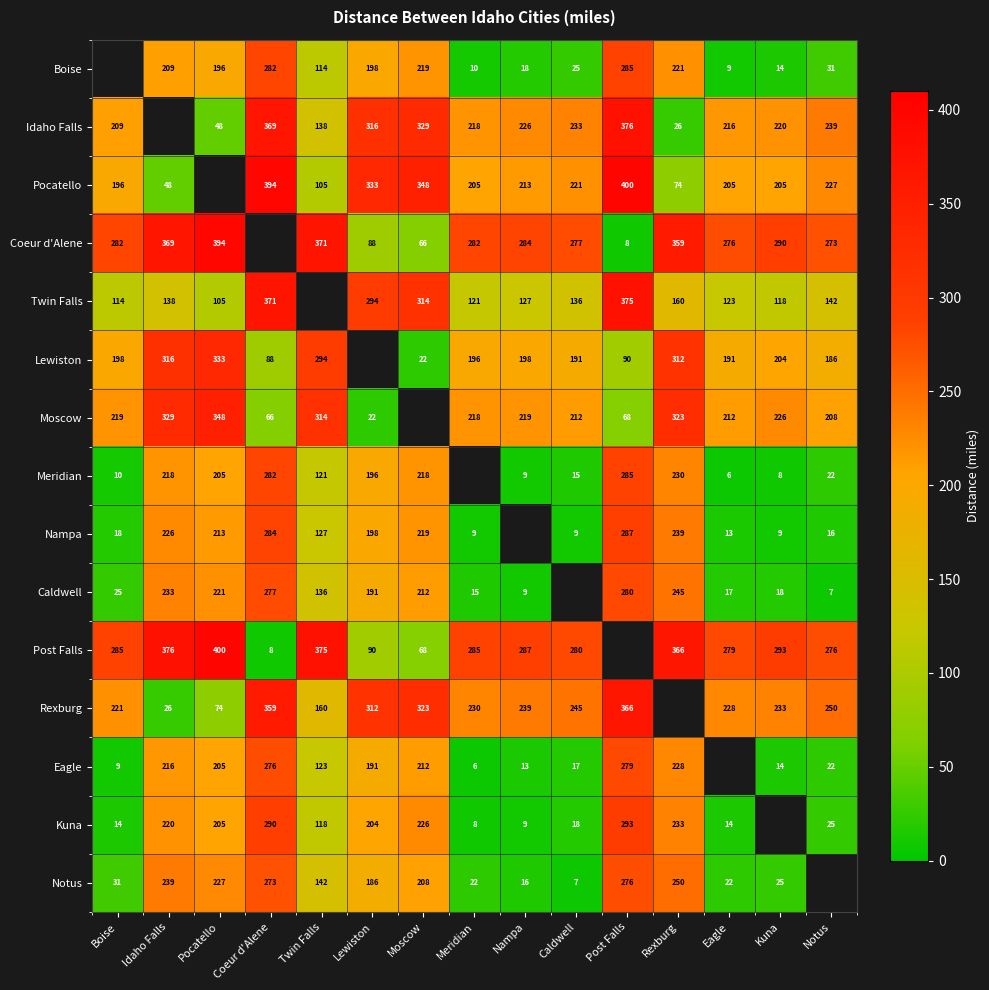

What is the sum of the Moscow values at Coeur d'Alene and Kuna?

292